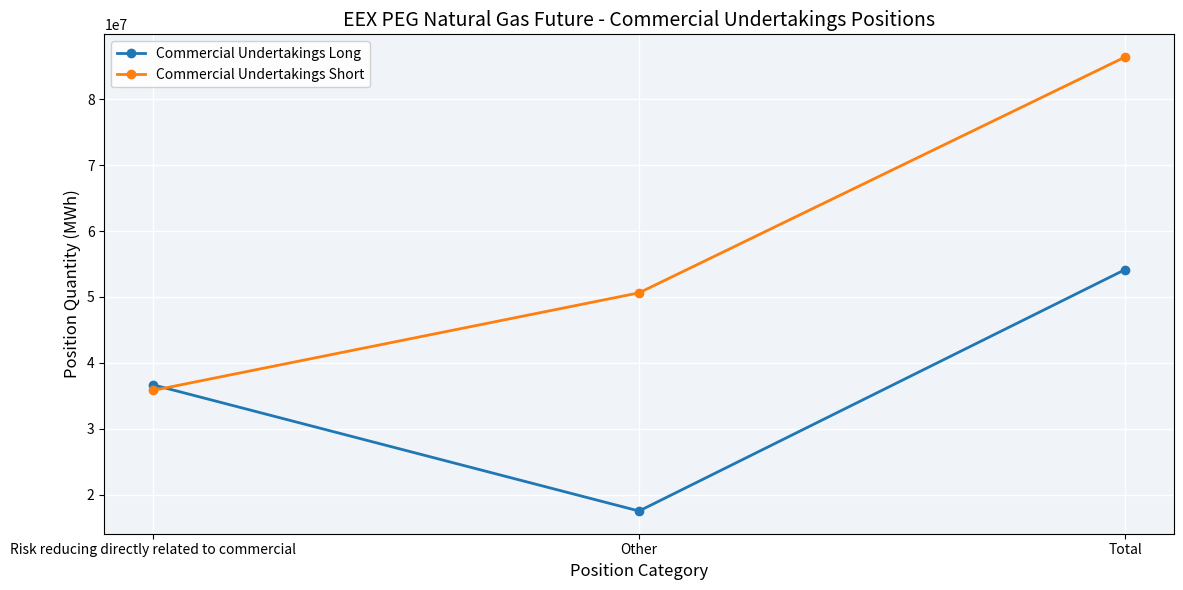

What position from the right is Total?

1